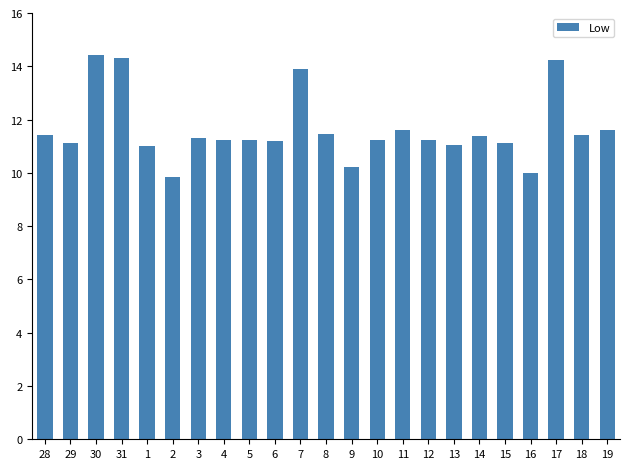

What is the change in value from 7 to 17?

+0.3